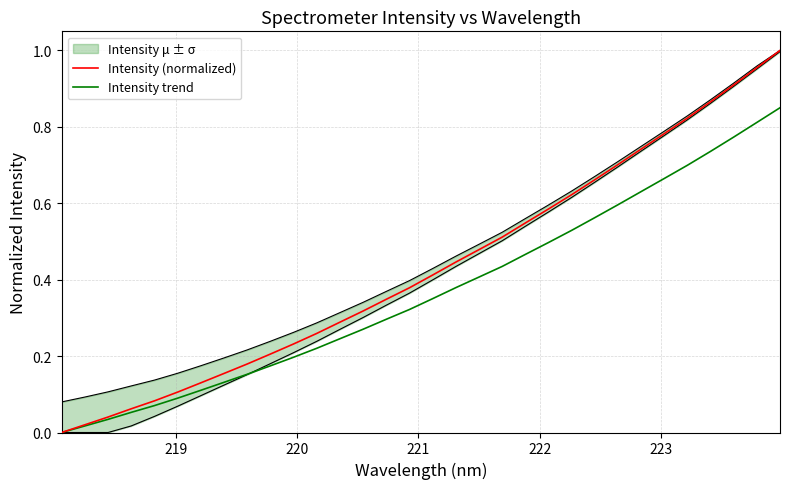

Reading left to right, what are all the values shown in this chart?

Intensity (normalized): 0.0	0.0	0.0	0.1	0.1	0.1	0.1	0.2	0.2	0.2	0.2	0.3	0.3	0.3	0.3	0.4	0.4	0.4	0.5	0.5	0.5	0.6	0.6	0.7	0.7	0.7	0.8	0.8	0.9	0.9	1.0	1.0
Intensity trend: 0.0	0.0	0.0	0.1	0.1	0.1	0.1	0.1	0.2	0.2	0.2	0.2	0.2	0.3	0.3	0.3	0.4	0.4	0.4	0.4	0.5	0.5	0.5	0.6	0.6	0.6	0.7	0.7	0.7	0.8	0.8	0.8